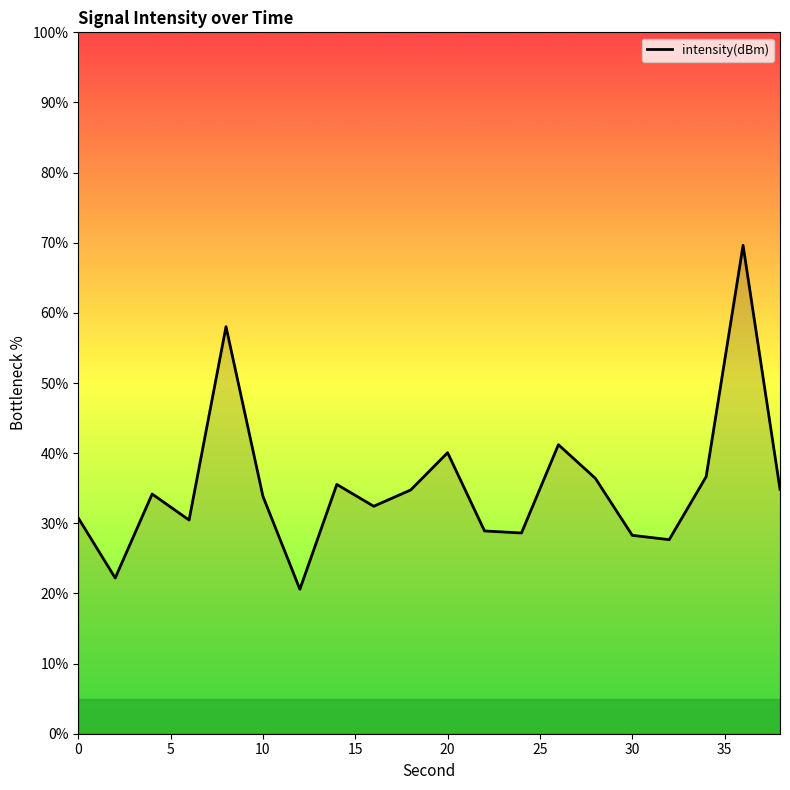

What is the smallest value displayed?

20.6